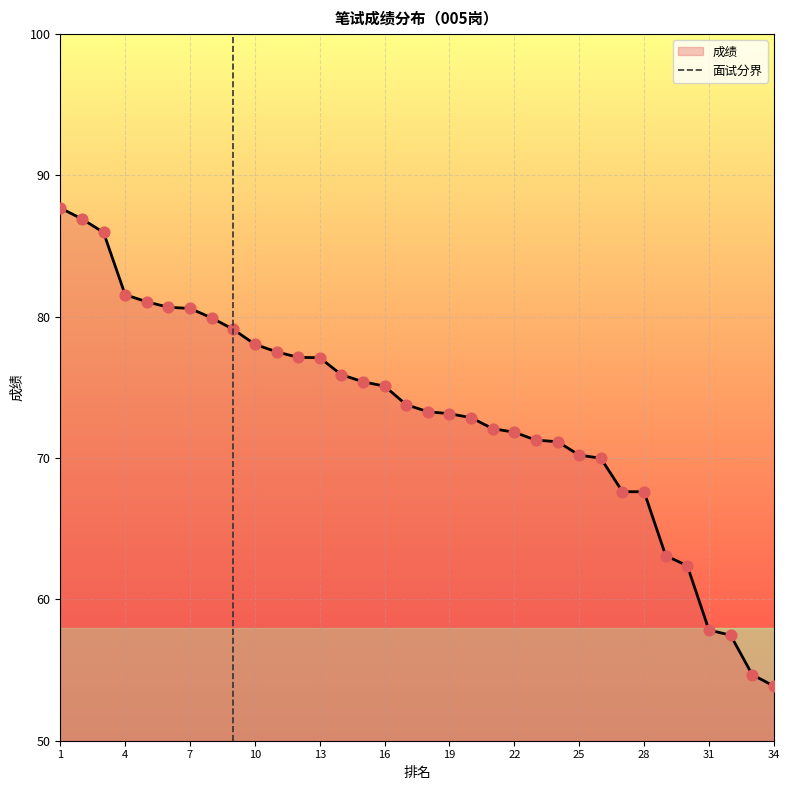

The value of 成绩 at 31 is 57.8. True or false?

True